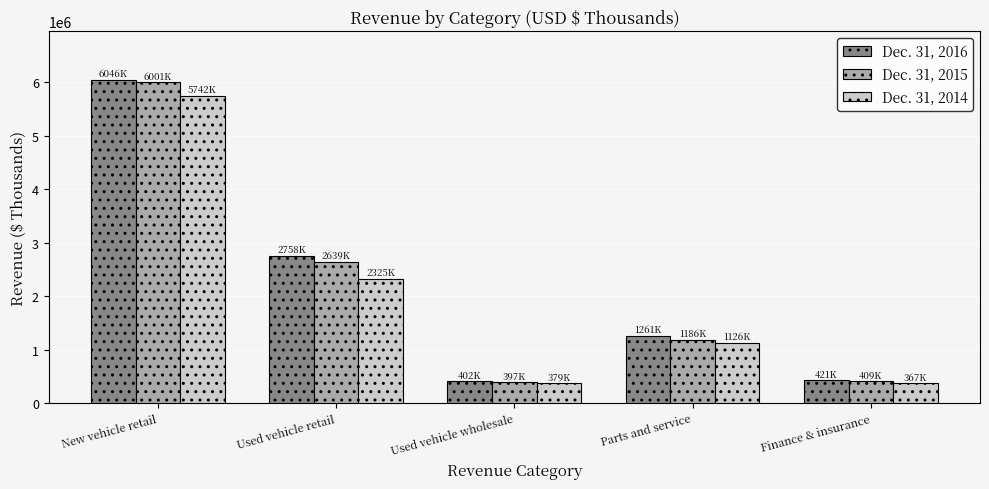

Rank the series by their maximum value, from lowest to highest.

Dec. 31, 2014, Dec. 31, 2015, Dec. 31, 2016